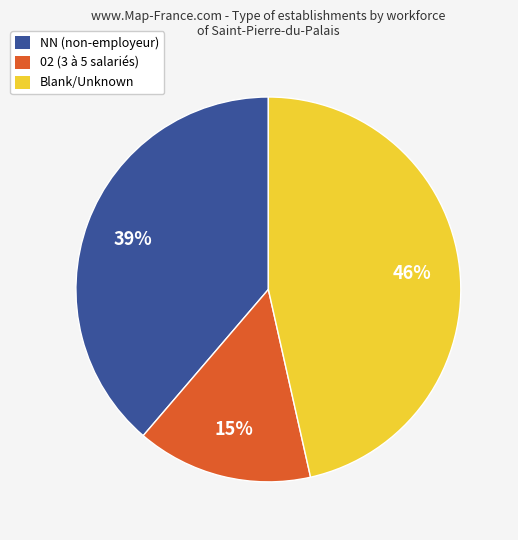

Do NN (non-employeur) and 02 (3 à 5 salariés) together represent more than half of the pie?

Yes